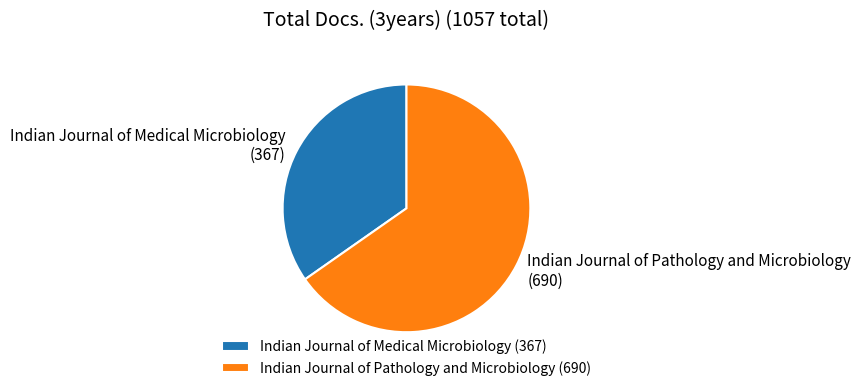

Is there any slice that represents more than half of the pie?

Yes